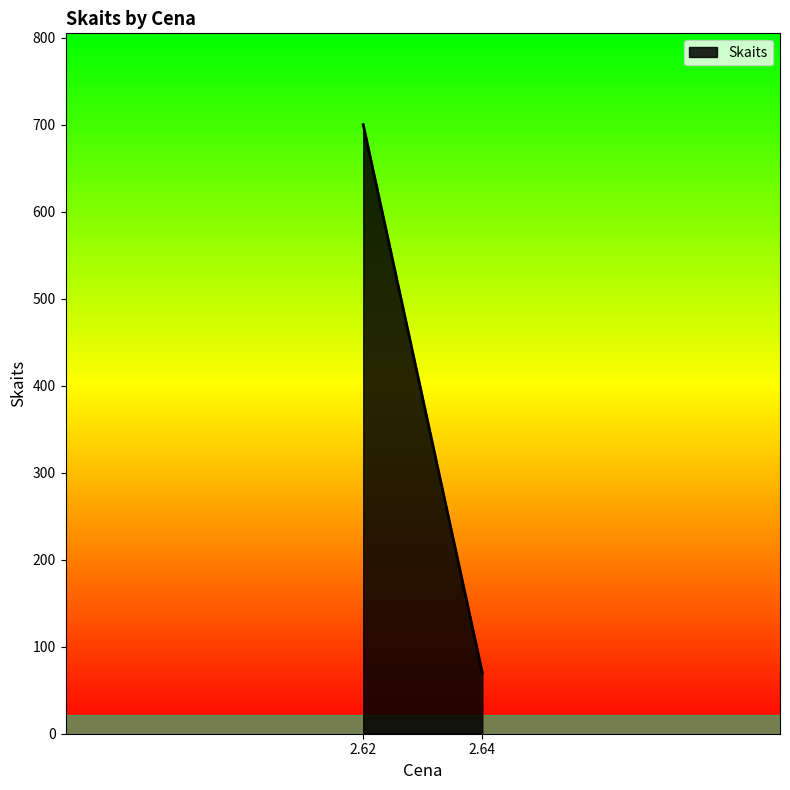

True or false: the data shows 44 at 2.62.

False